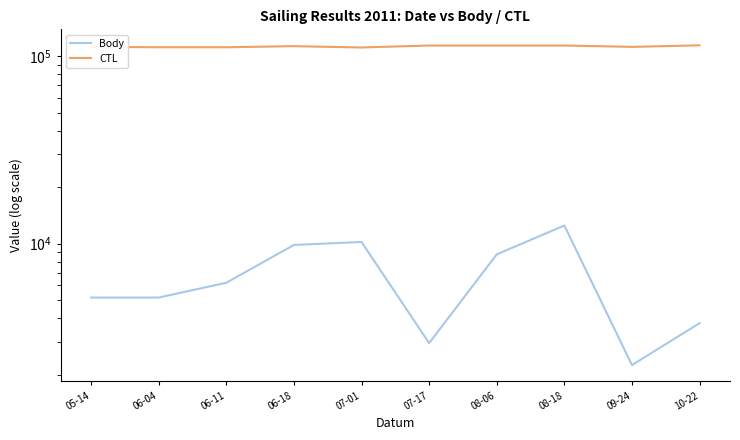

True or false: CTL and Body intersect in this chart.

False